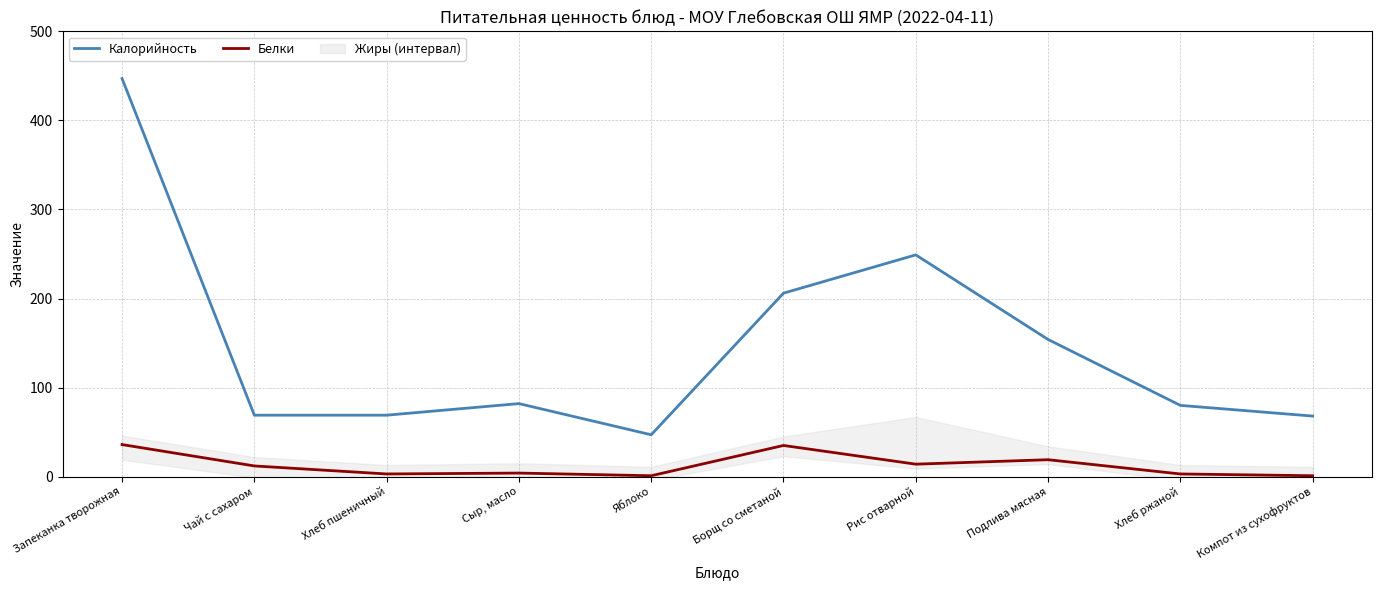

What is the average value of the Белки series?

13